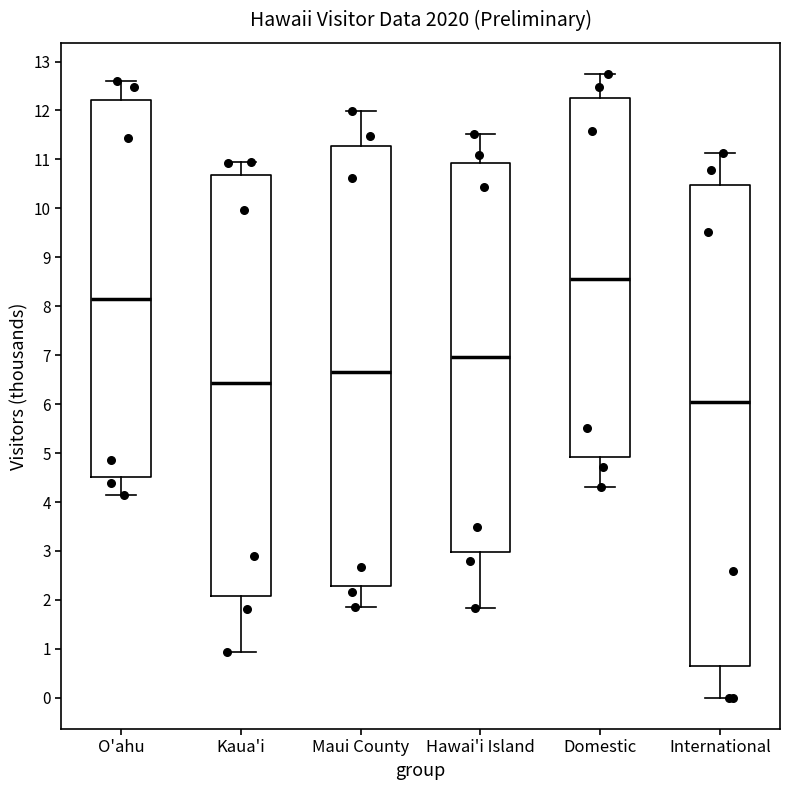

Reading left to right, transcribe this box plot: for each box, give where its median line is, the range the box spans, and where its two whiskers end, as read against the y-axis. The values are not printed on the chart, so give them approximately, as read against the axis.

O'ahu: median 8.1, box 4.5 to 12.2, whiskers 4.1 to 12.6
Kaua'i: median 6.4, box 2.1 to 10.7, whiskers 0.9 to 10.9
Maui County: median 6.6, box 2.3 to 11.3, whiskers 1.9 to 12.0
Hawai'i Island: median 7.0, box 3.0 to 10.9, whiskers 1.8 to 11.5
Domestic: median 8.6, box 4.9 to 12.3, whiskers 4.3 to 12.7
International: median 6.1, box 0.6 to 10.5, whiskers 0.0 to 11.1